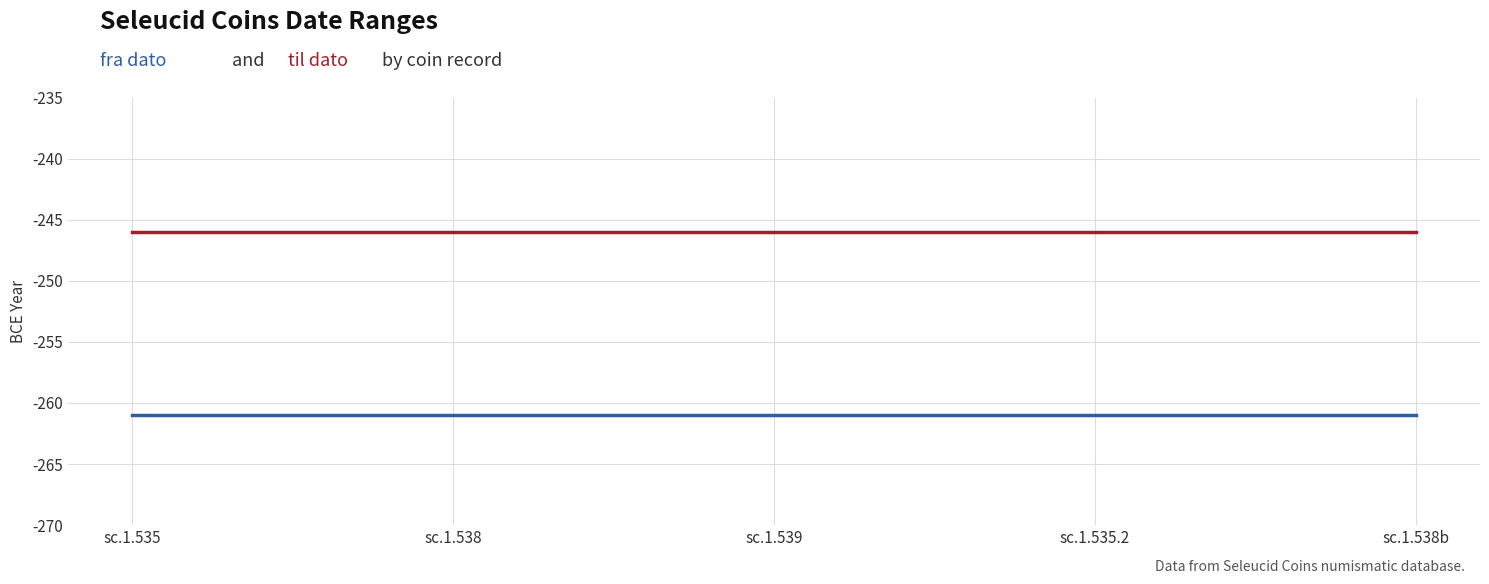

What is the greatest value displayed?

-246